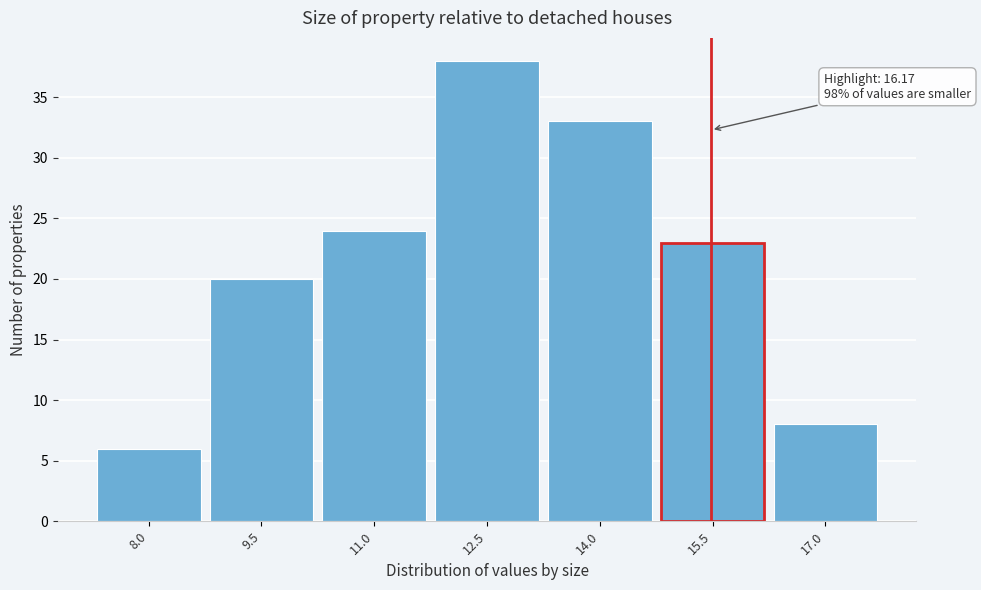

Reading right to left, extract all data points from this chart.

8	23	33	38	24	20	6